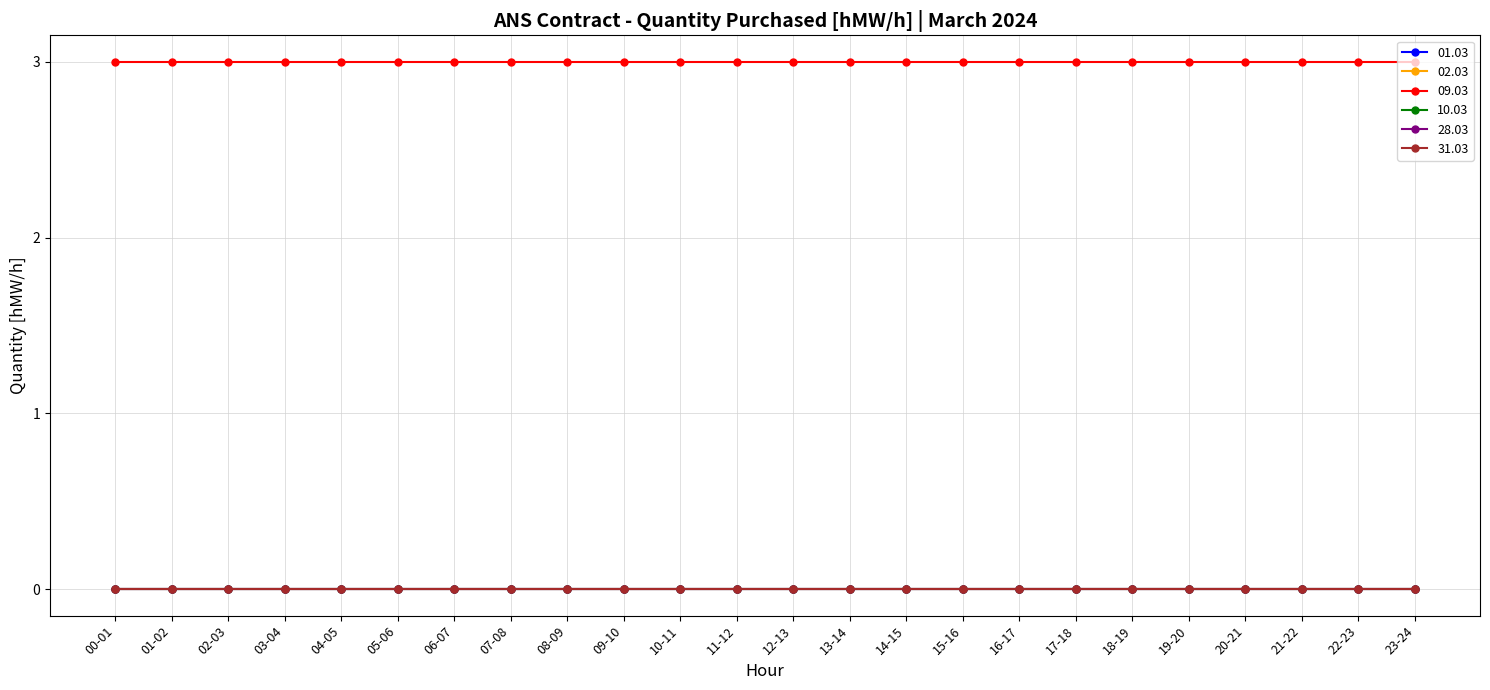

How many lines are shown in the chart?

6